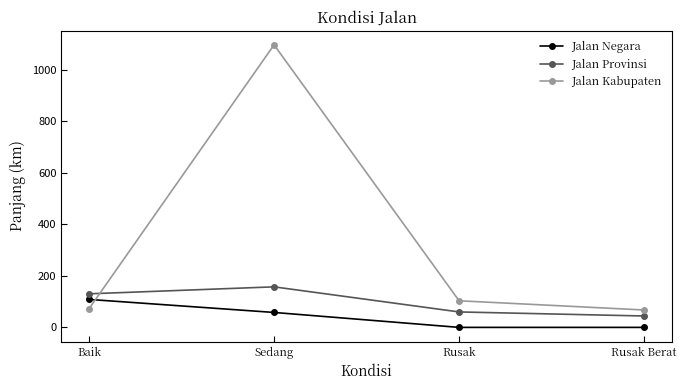

What is the difference between the highest and lowest values at Sedang?

1038.7